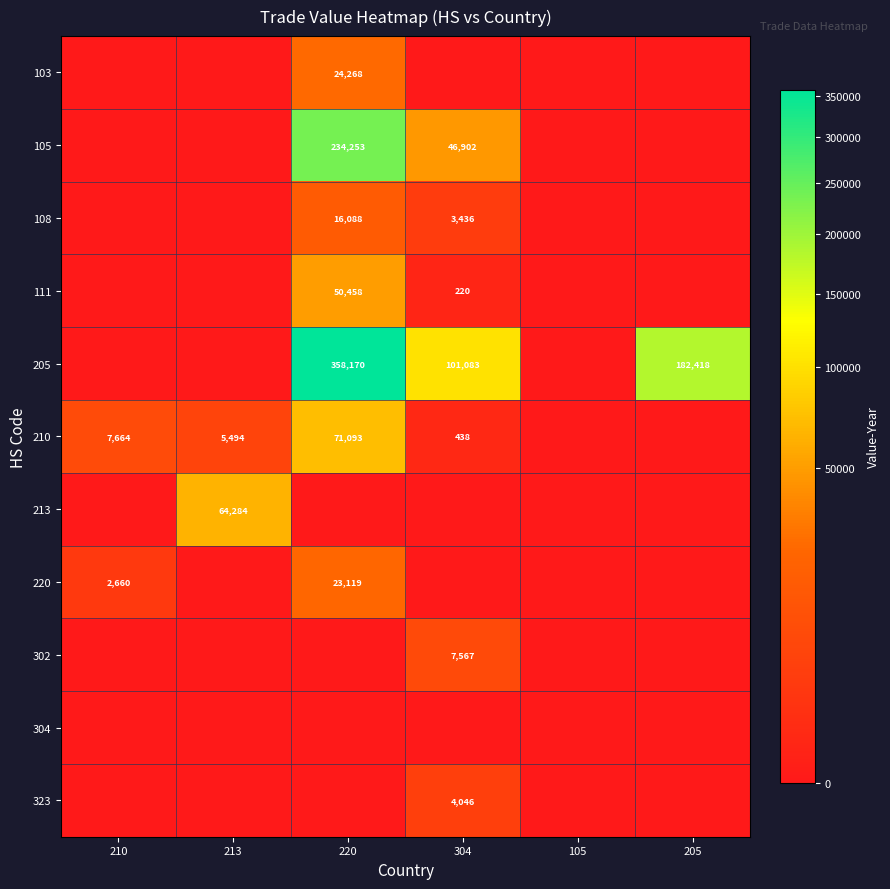

What is the difference between the 210 values at 213 and 304?

5056